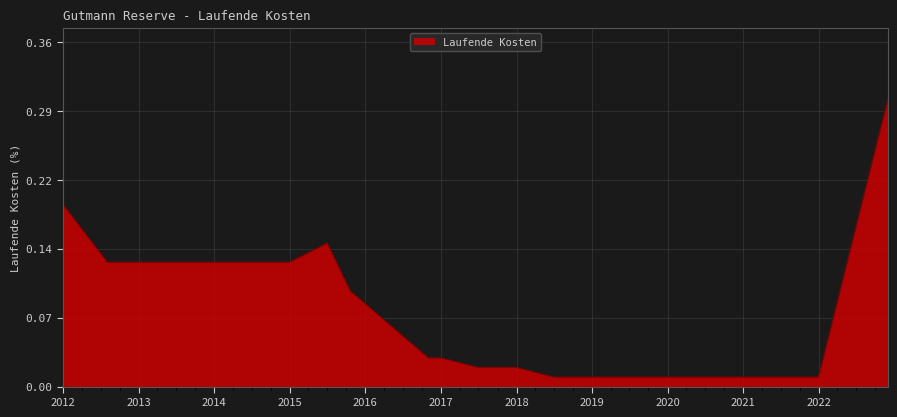

At which category does the data reach its first local peak?

2015-06-30